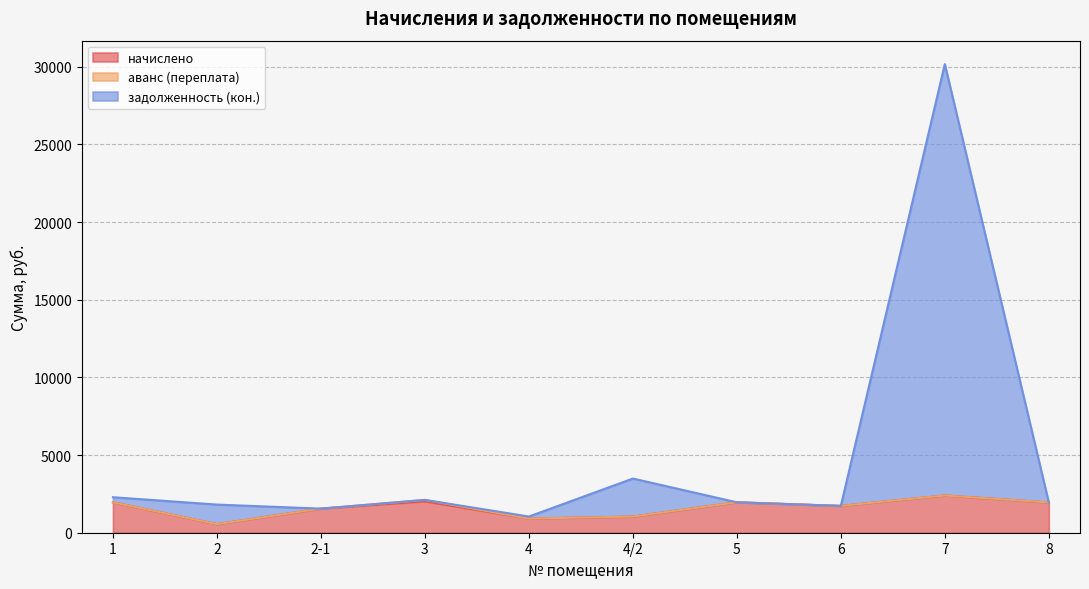

What is the sum of the задолженность (кон.) values at 7 and 3?

32290.6